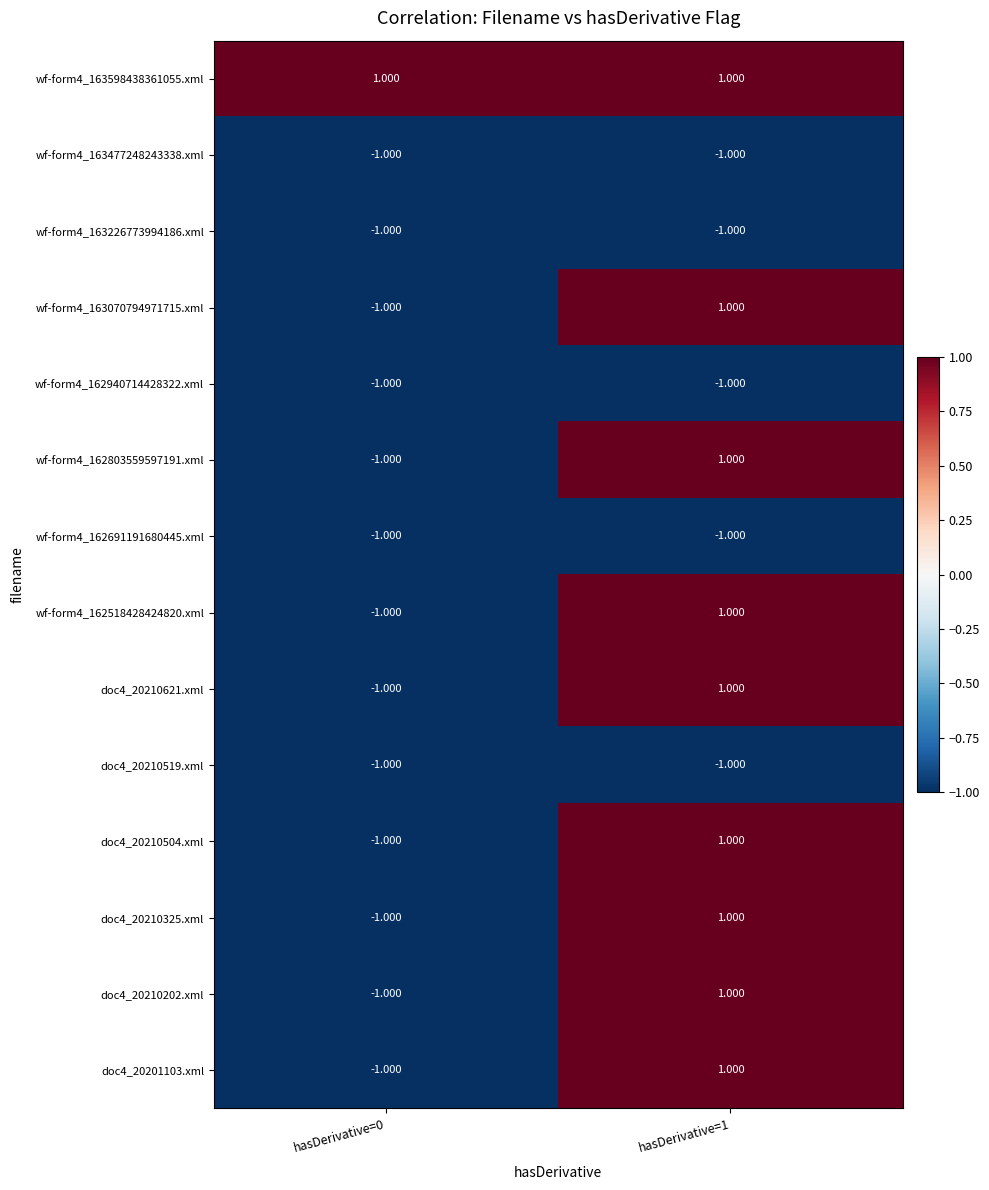

At hasDerivative=0, list the series in order from smallest to largest.

wf-form4_163477248243338.xml, wf-form4_163226773994186.xml, wf-form4_163070794971715.xml, wf-form4_162940714428322.xml, wf-form4_162803559597191.xml, wf-form4_162691191680445.xml, wf-form4_162518428424820.xml, doc4_20210621.xml, doc4_20210519.xml, doc4_20210504.xml, doc4_20210325.xml, doc4_20210202.xml, doc4_20201103.xml, wf-form4_163598438361055.xml